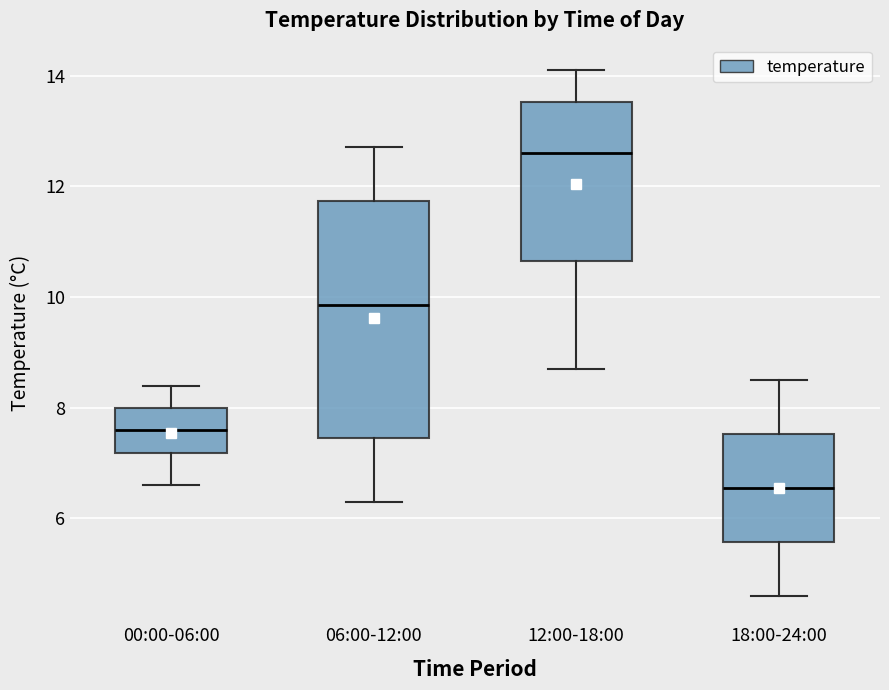

Comparing the boxes themselves (not the whiskers), which one is the tallest?

06:00-12:00